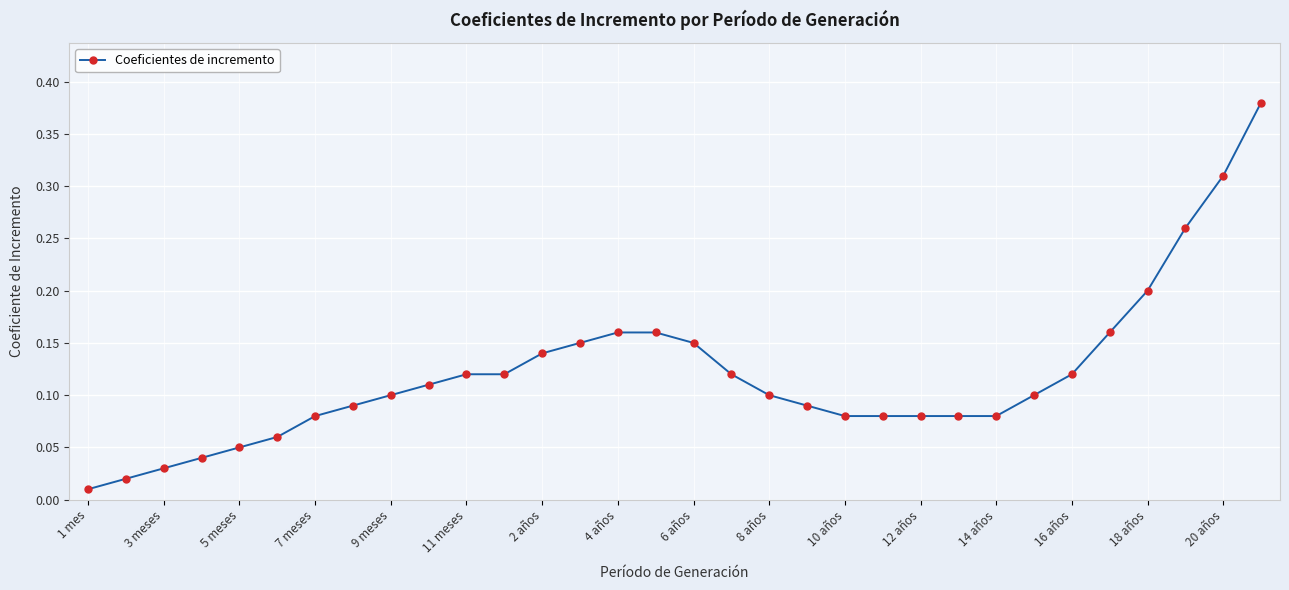

What is the value of the 31st point from the left?

0.3